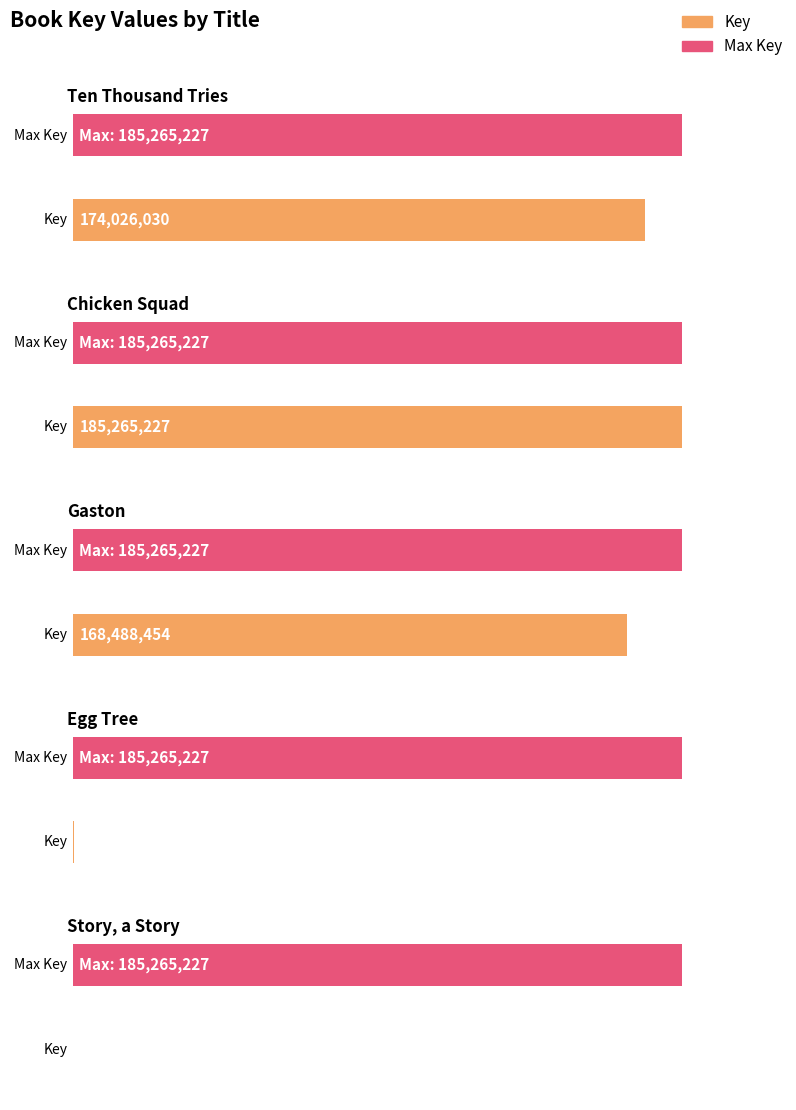

The value at Story, a Story is 10055. True or false?

False